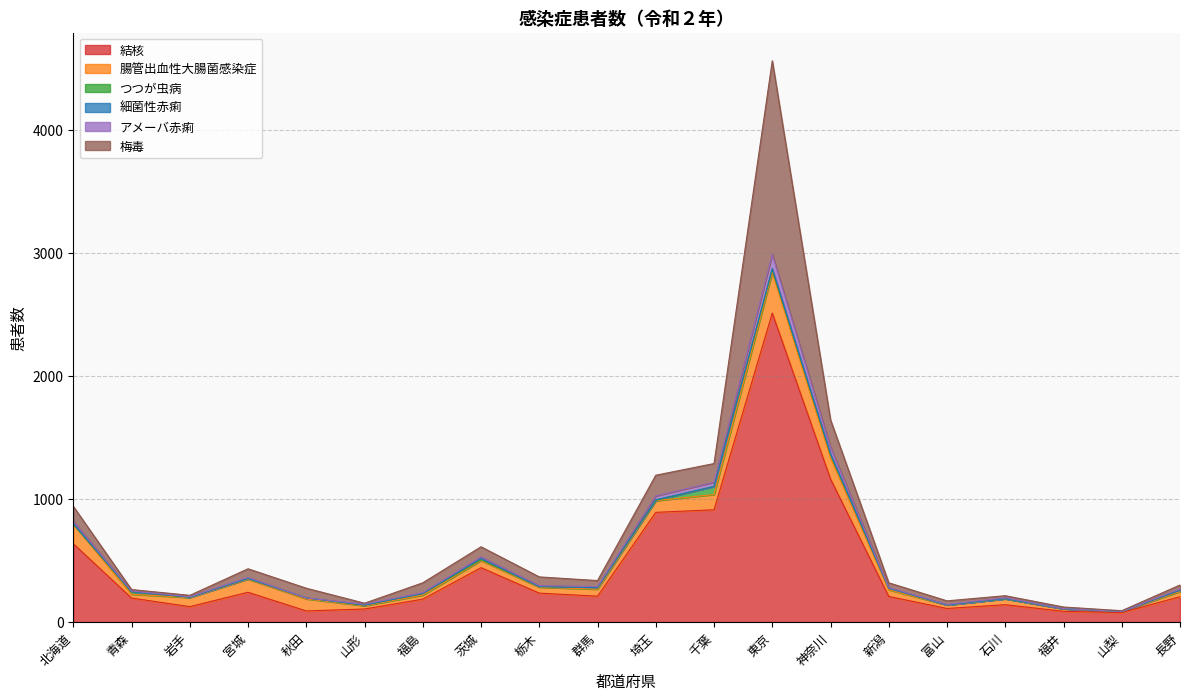

Rank the series by their maximum value, from highest to lowest.

結核, 梅毒, 腸管出血性大腸菌感染症, アメーバ赤痢, つつが虫病, 細菌性赤痢